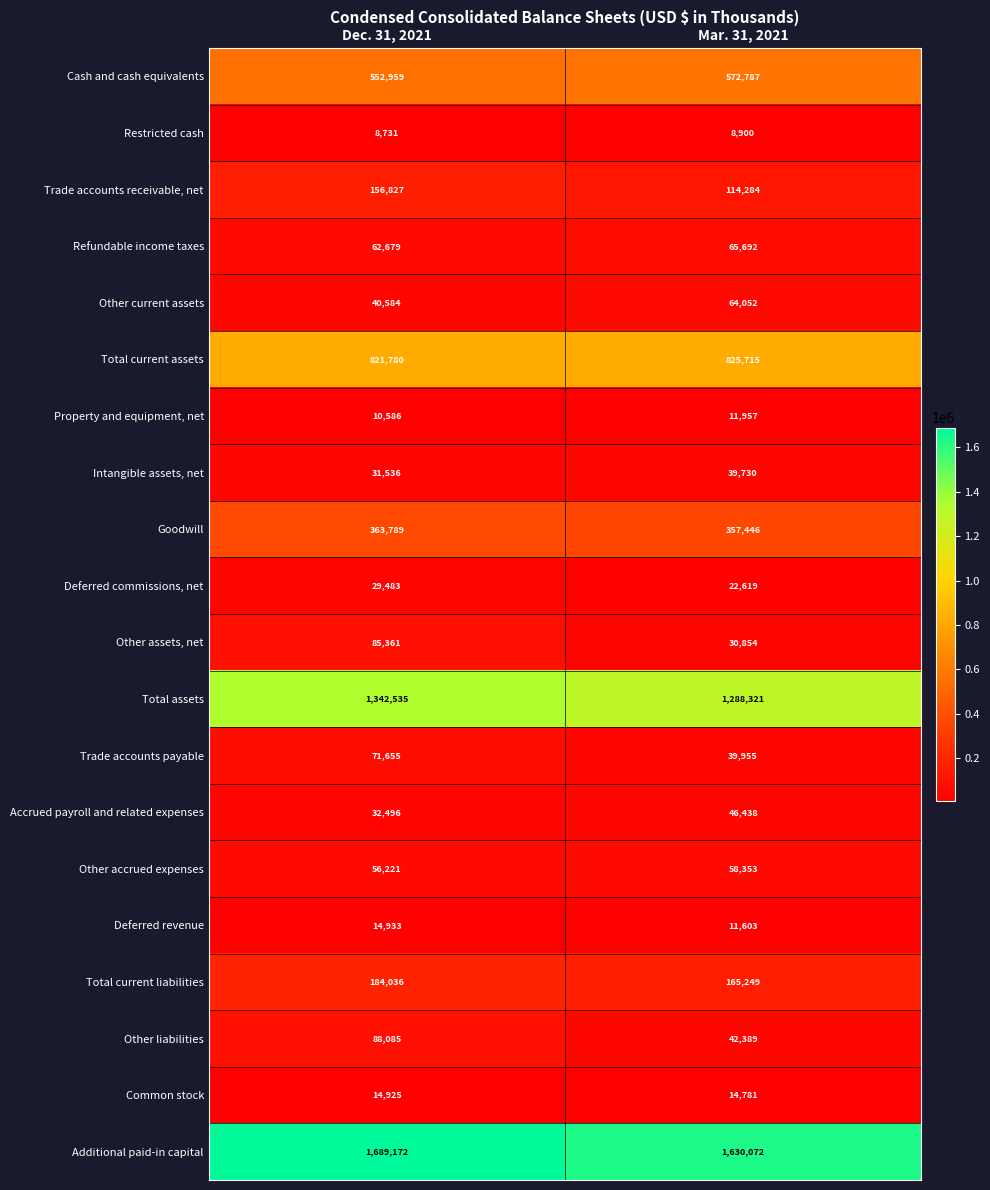

At how many categories does at least one series exceed 437750?

2